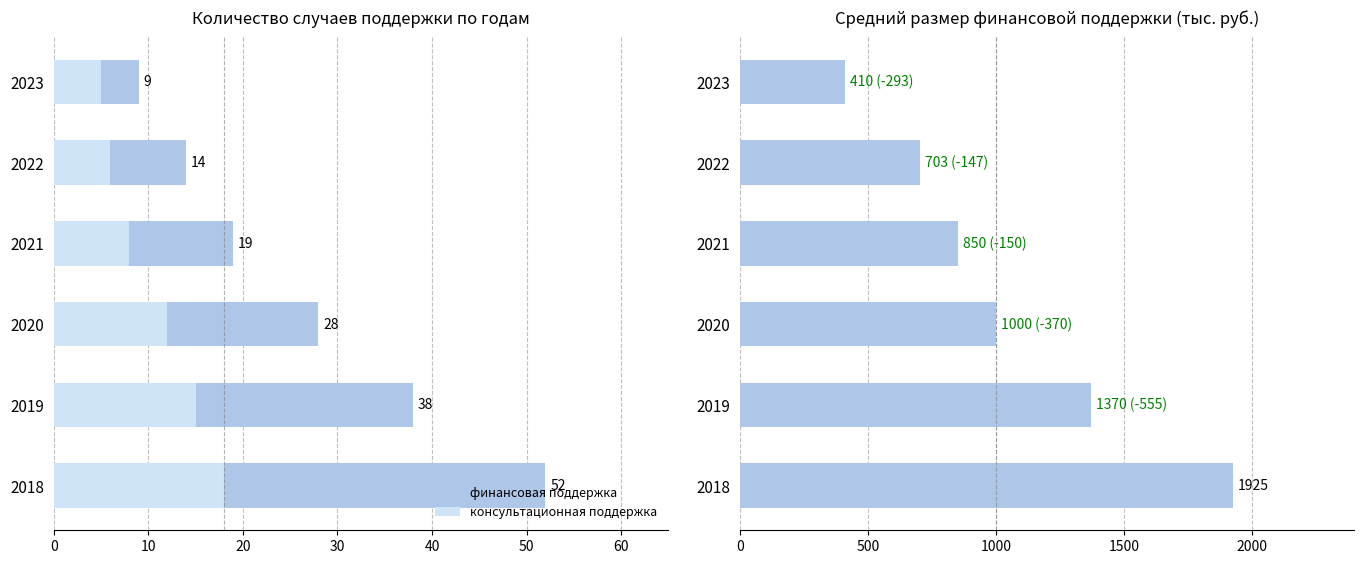

Does the chart contain stacked bars?

No